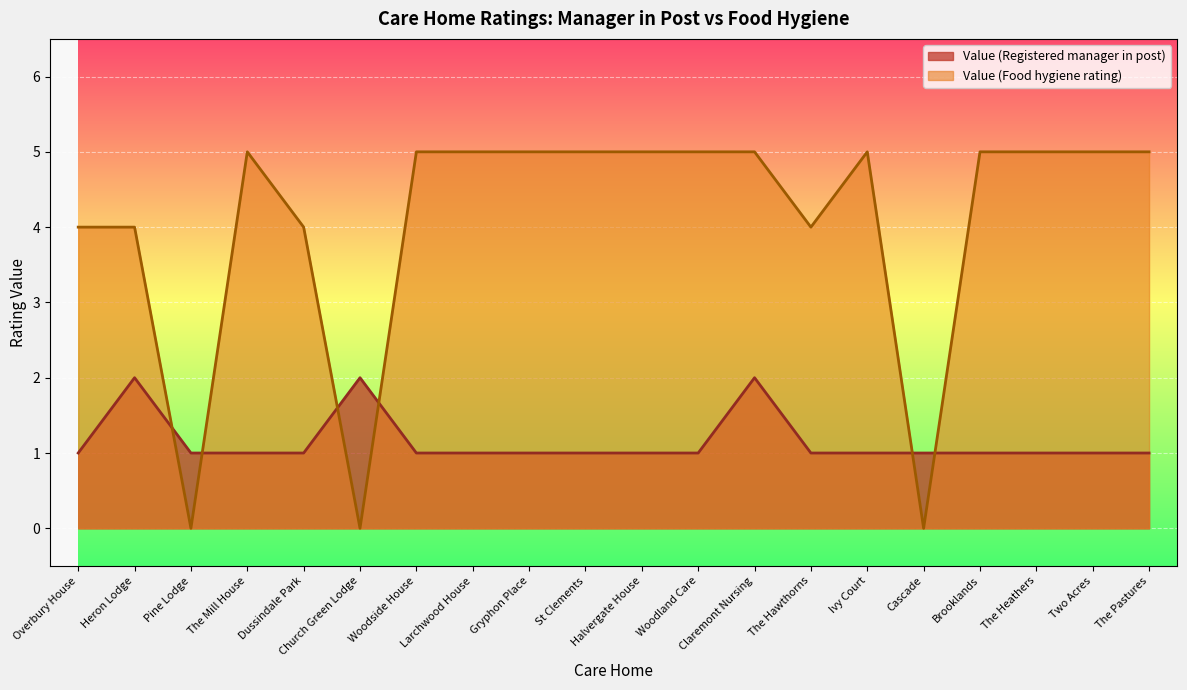

Is the value of Value (Registered manager in post) at Dussindale Park greater than the value of Value (Food hygiene rating) at Church Green Lodge?

Yes